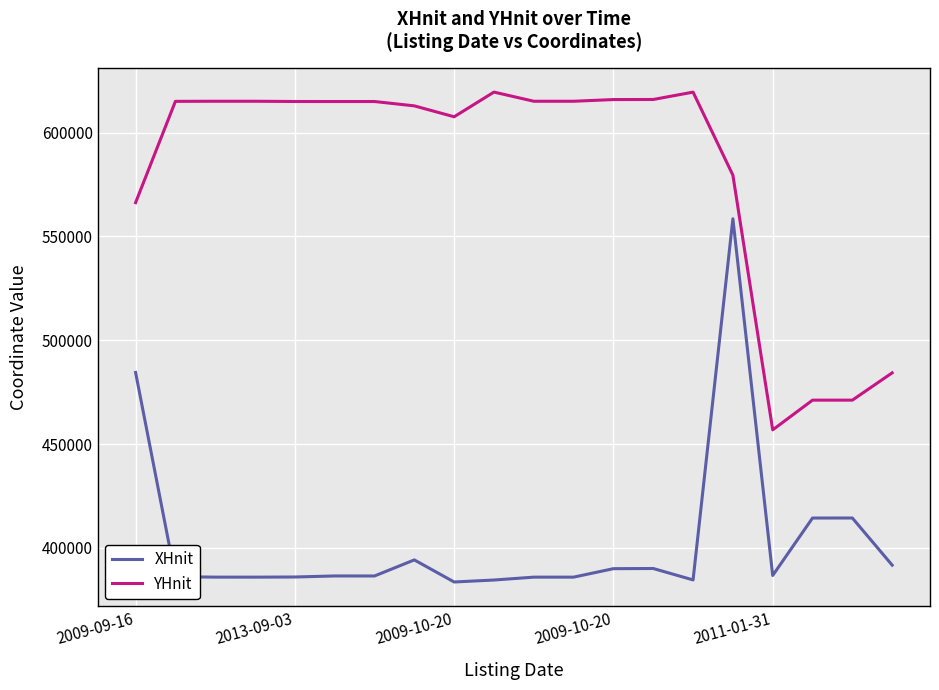

Which series has the largest total across all categories?

YHnit